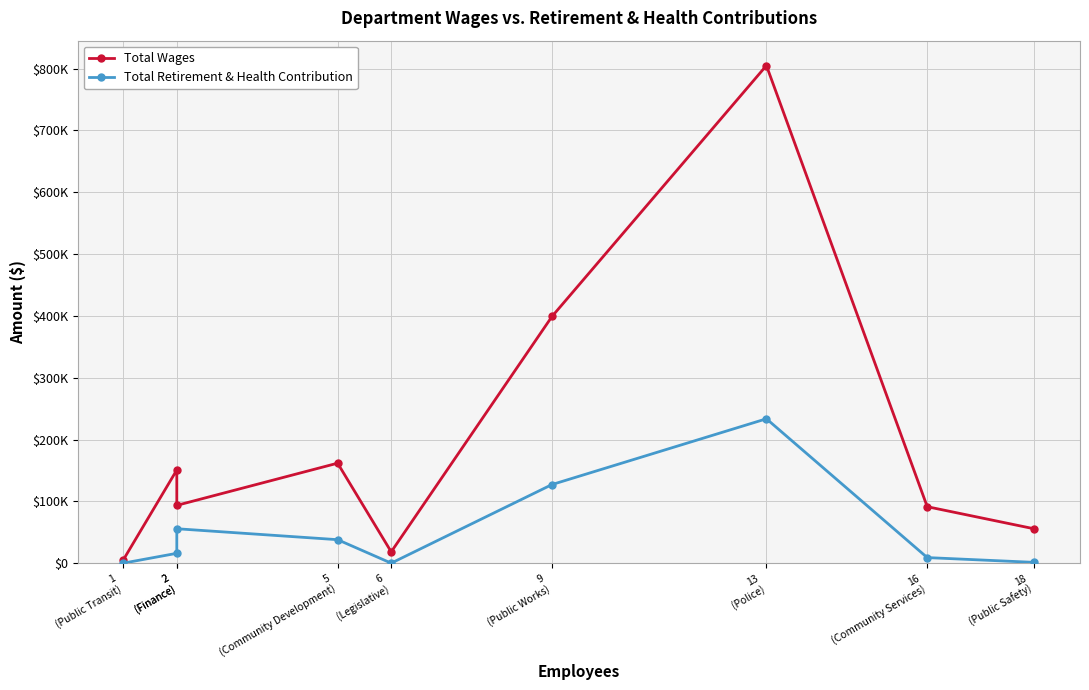

Which has a higher value, 6
(Legislative) or 9
(Public Works)?

9
(Public Works)